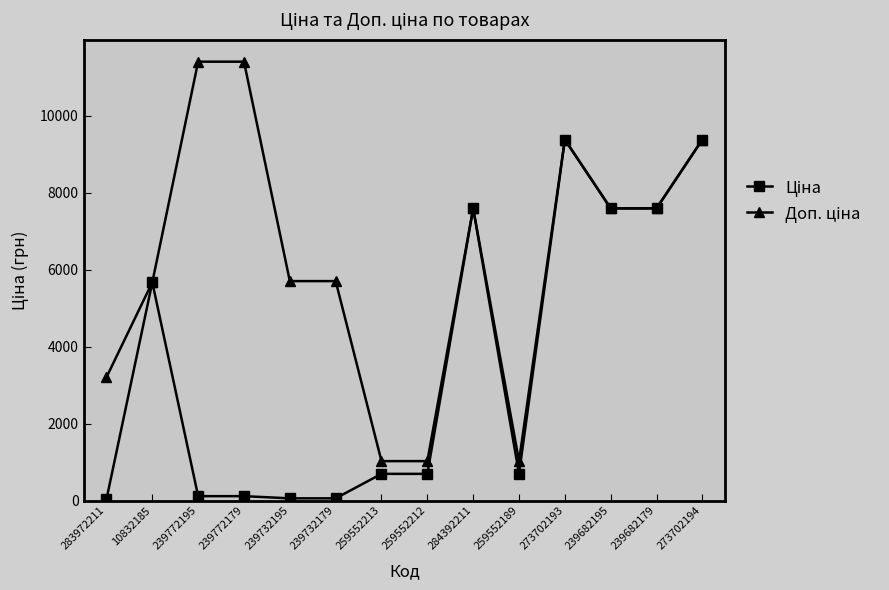

What is the maximum value shown in the chart?

11410.0